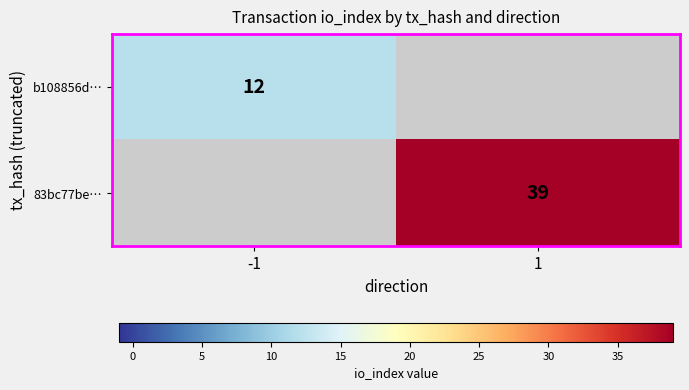

The 83bc77be… series shows 13.6 at 1. True or false?

False